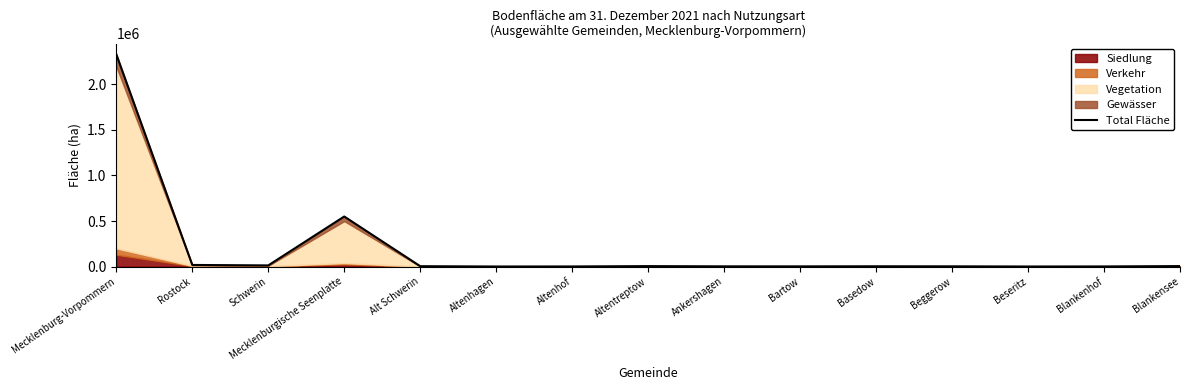

How many lines are shown in the chart?

1